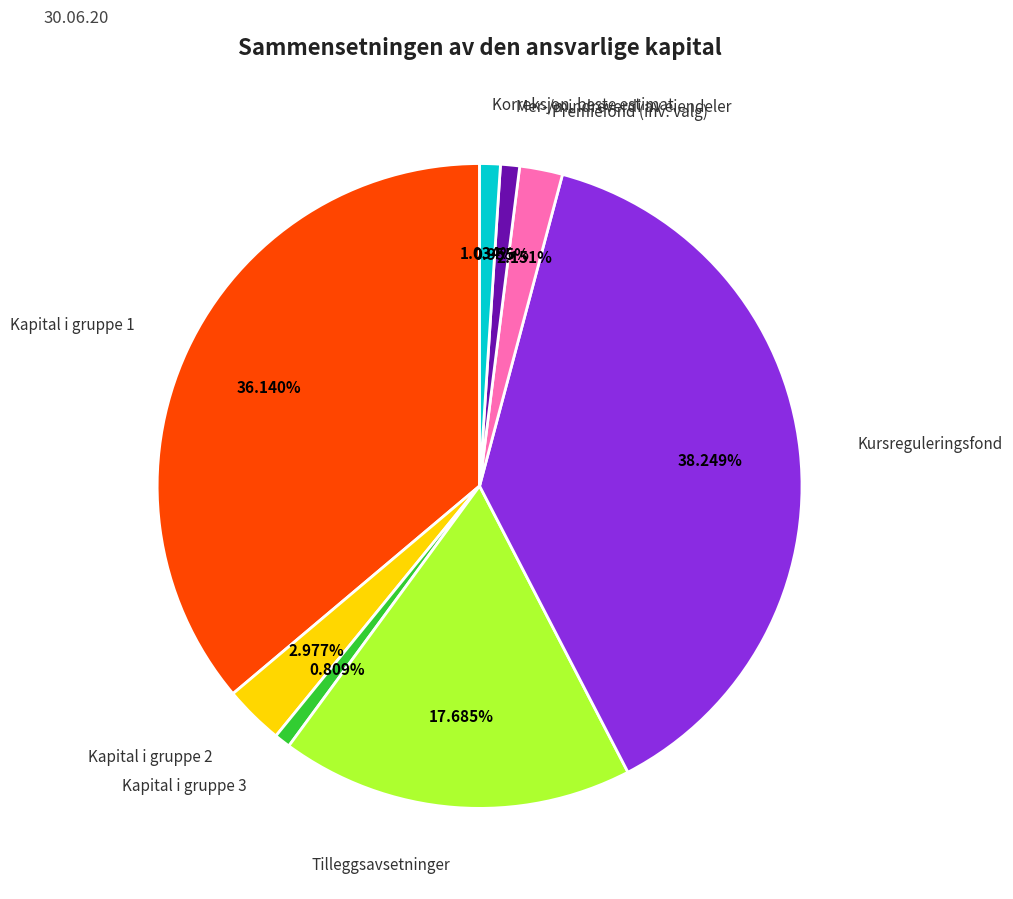

Is there any slice that represents more than half of the pie?

No